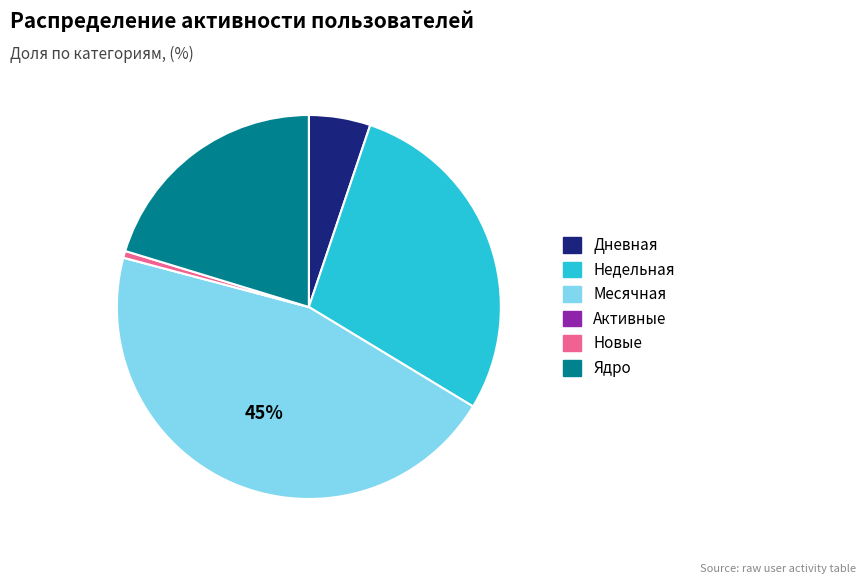

True or false: Недельная accounts for 28% of the total.

True